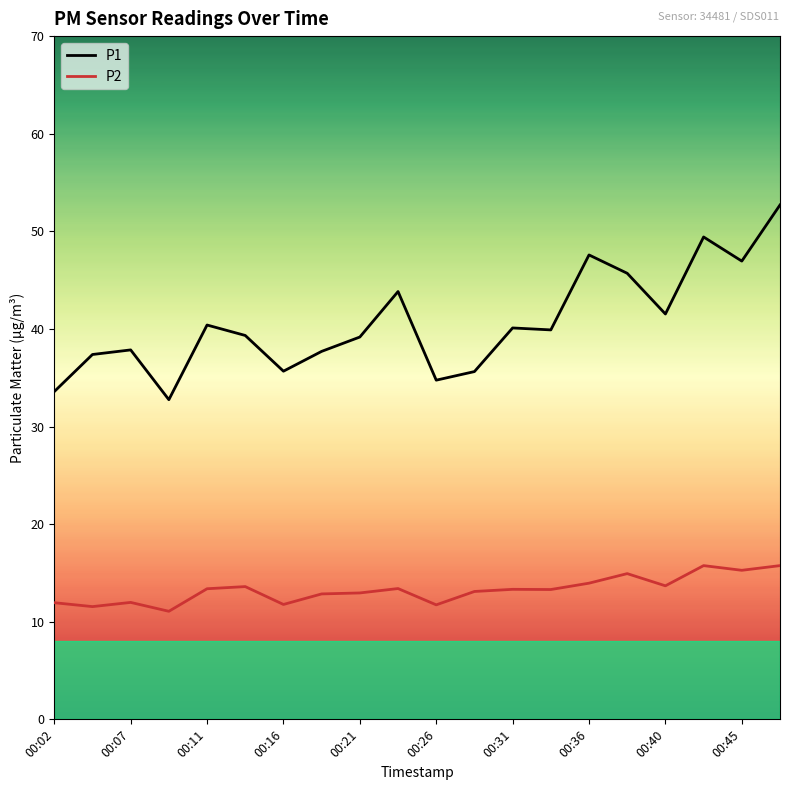

What is the difference between the maximum and minimum values in the P2 series?

4.7